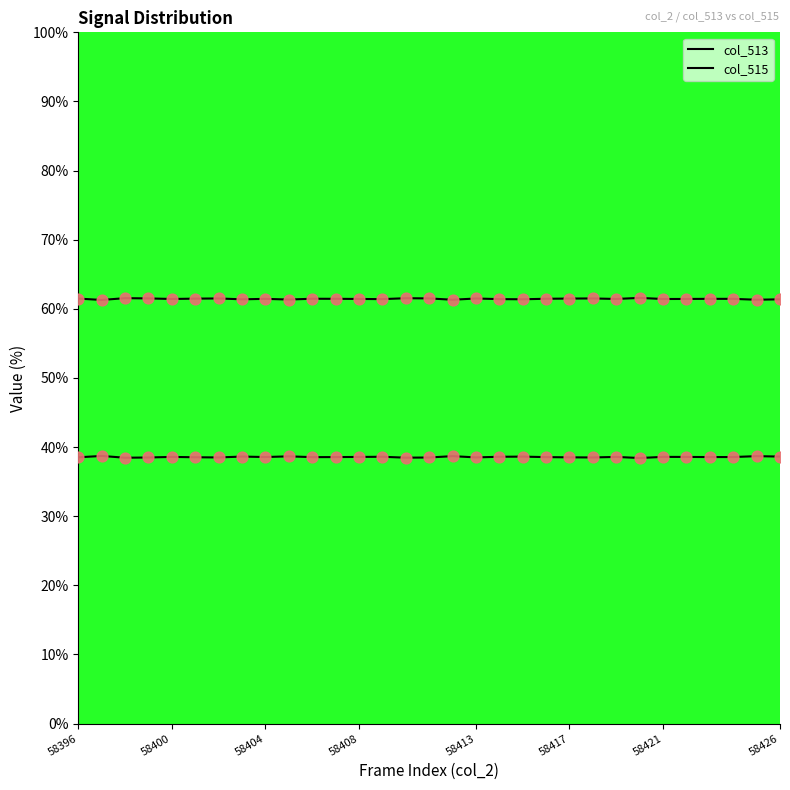

Which series reaches the maximum Y coordinate?

col_515